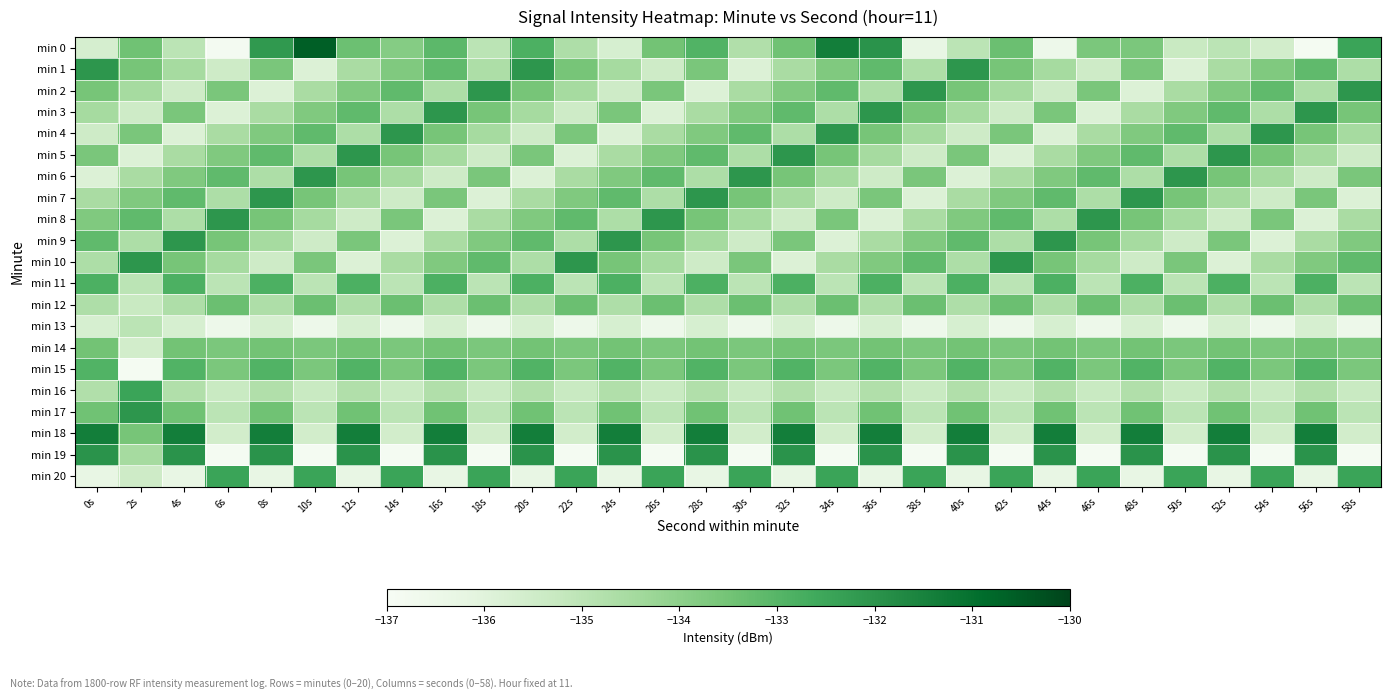

At which category is the sum across all series the highest?

36s